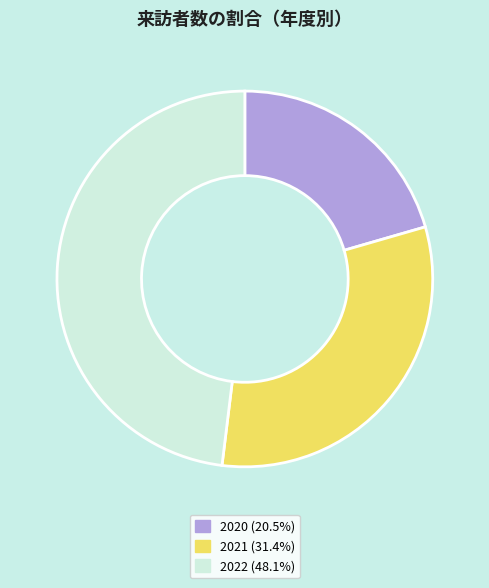

Is there a majority slice in this chart?

No